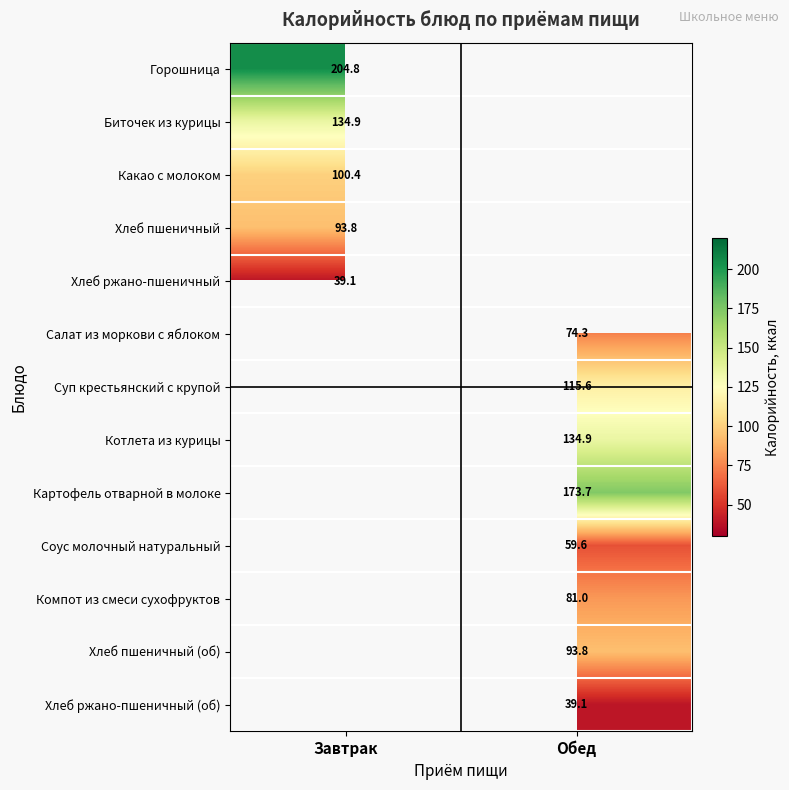

Is it true that Хлеб пшеничный equals 93.8 at Завтрак?

True